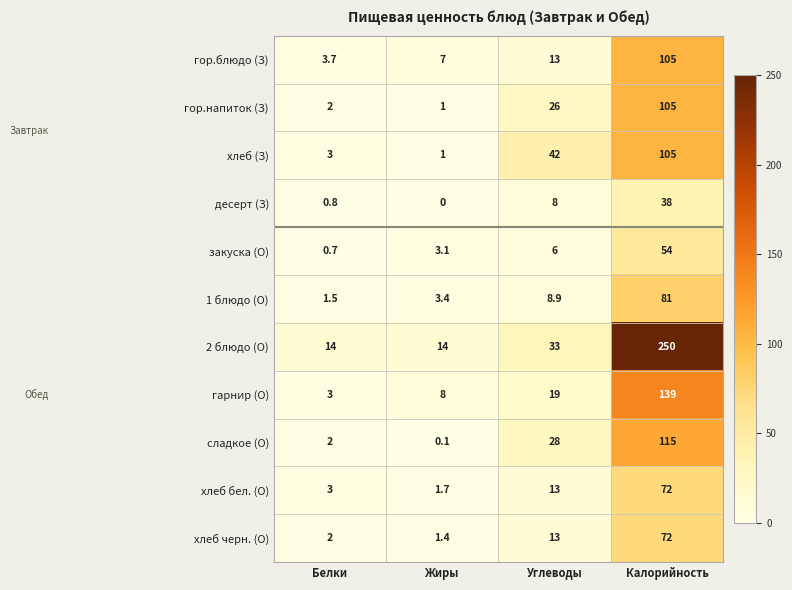

Between Жиры and Калорийность, which series saw the biggest shift?

2 блюдо (О)